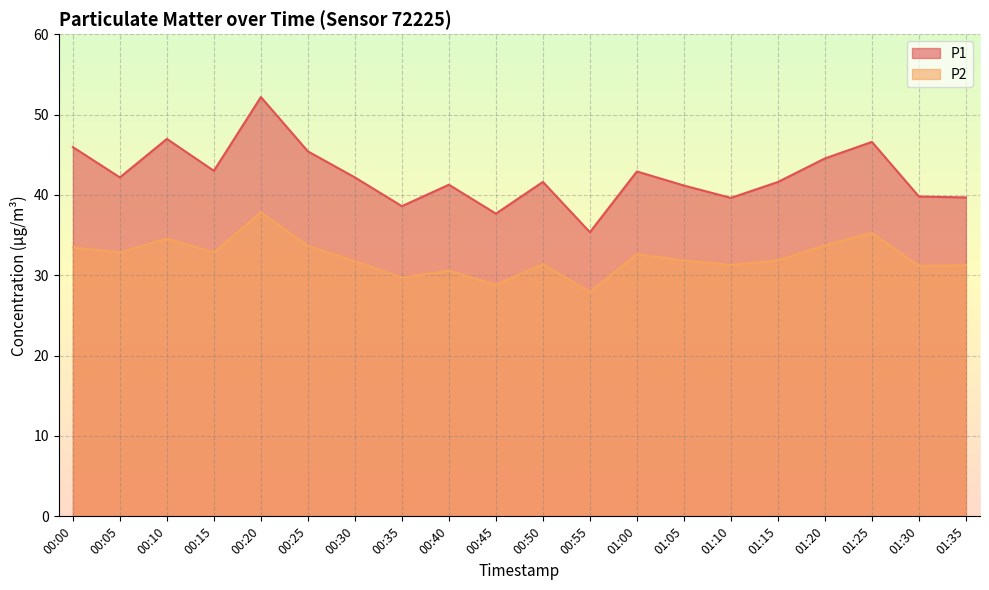

How many lines are shown in the chart?

2